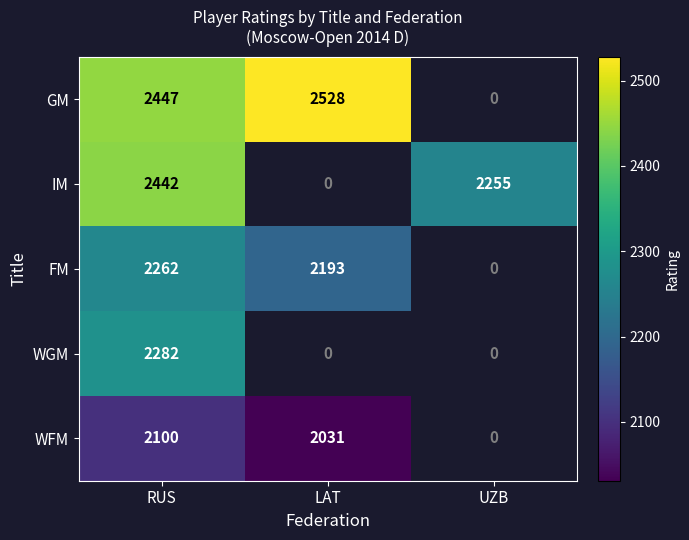

Is it true that FM equals 2193 at LAT?

True